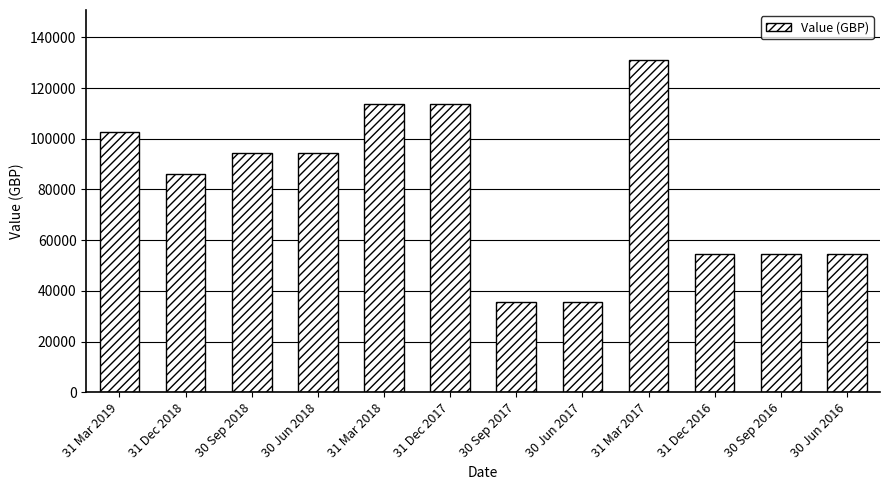

What is the minimum value shown in the chart?

35771.1